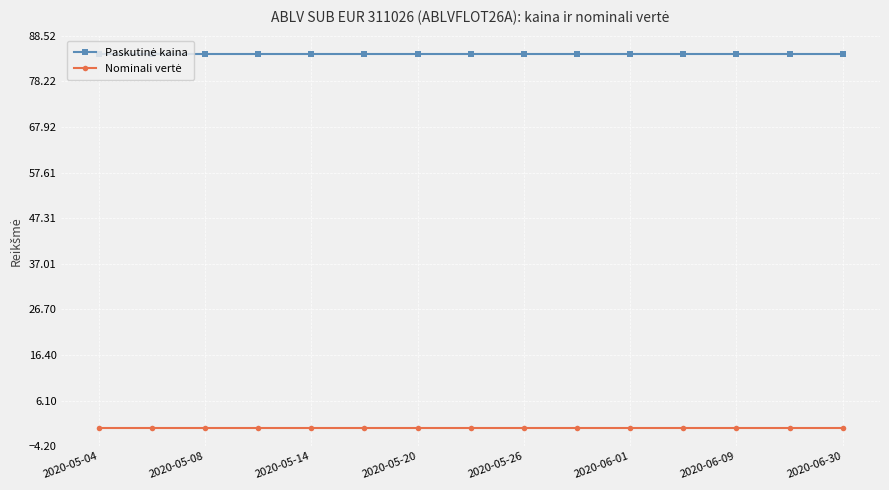

At how many categories does at least one series exceed 53?

15